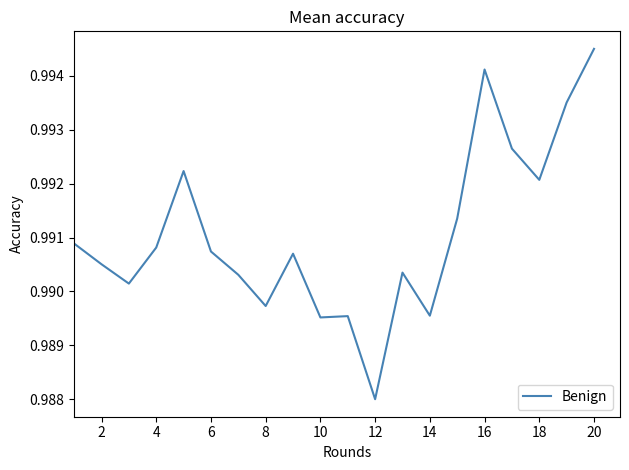

Which label corresponds to the smallest value in the chart?

12